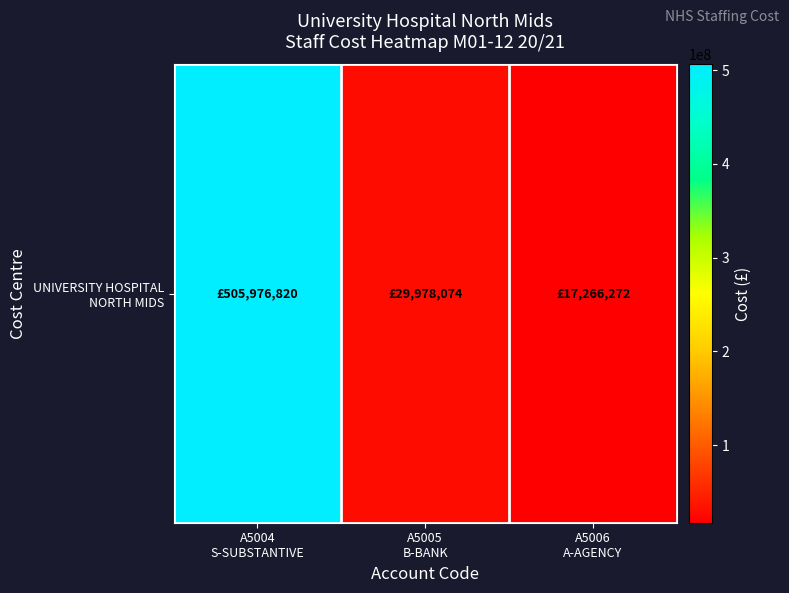

What is the sum of all values?

553221166.1